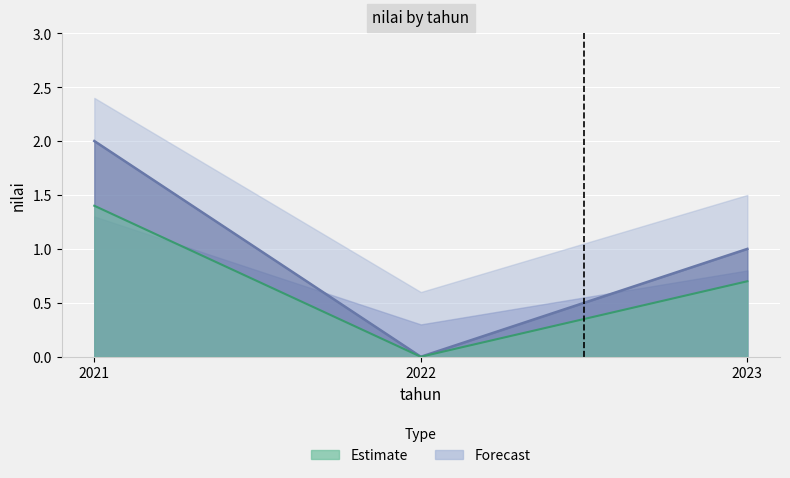

List the labels in order of value, smallest first.

2022, 2023, 2021